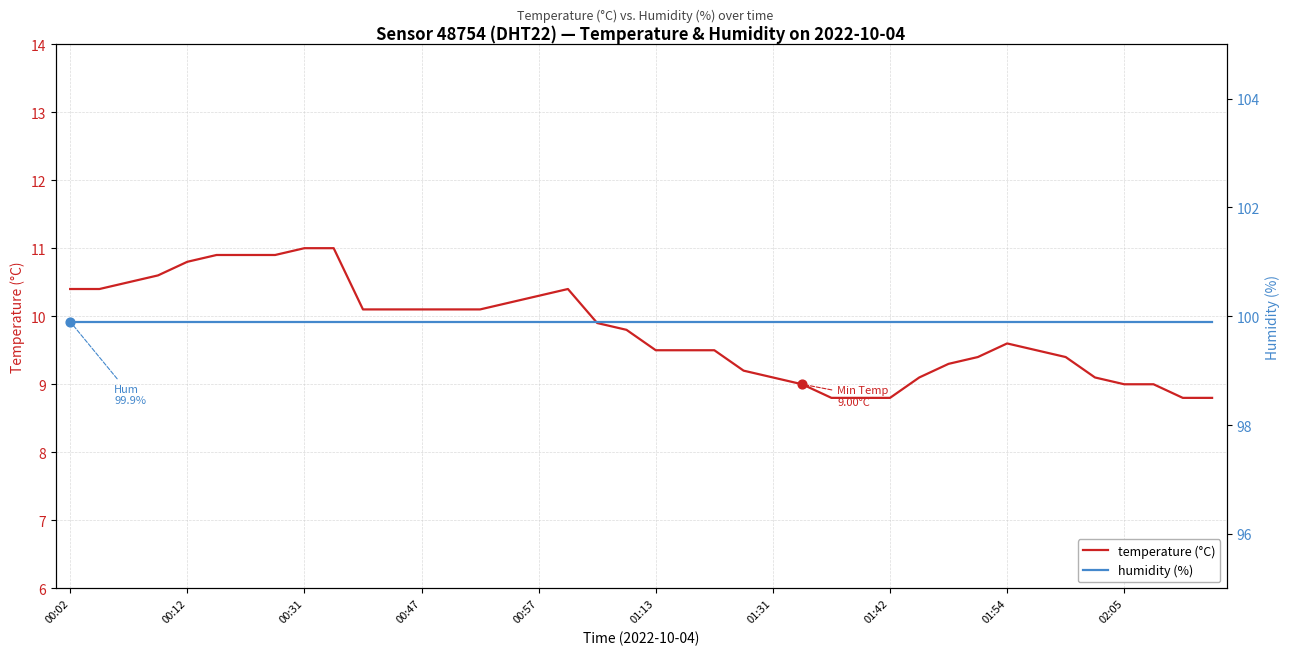

Which series has the widest spread of Y values?

temperature (°C)